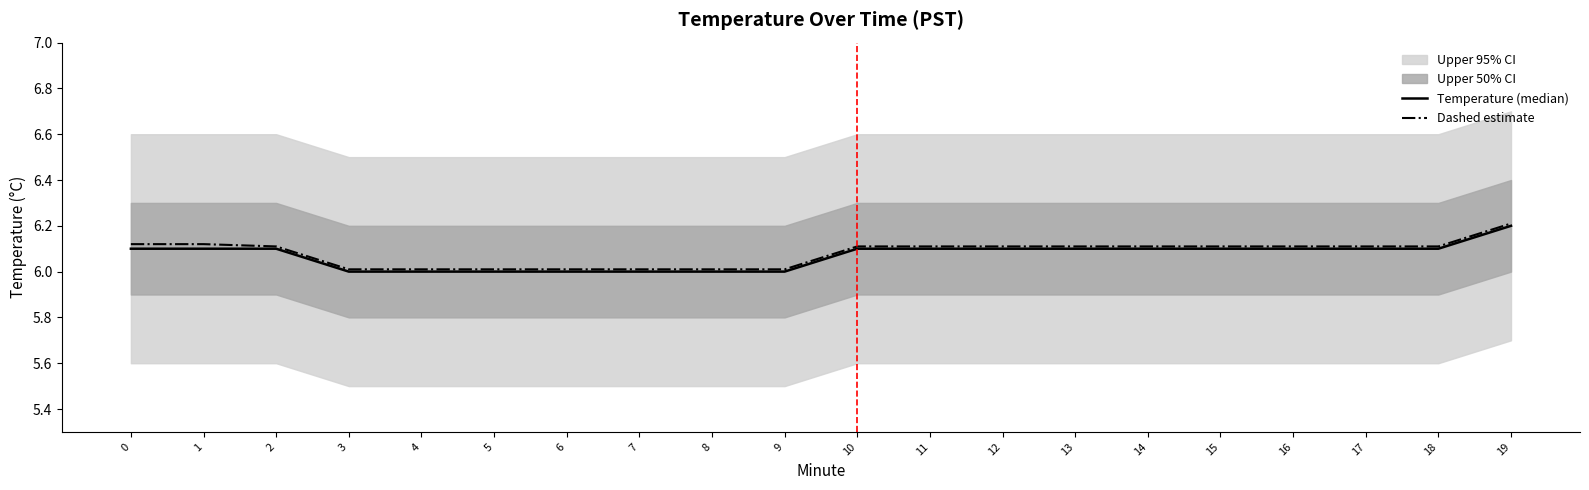

True or false: Dashed estimate and Temperature (median) intersect in this chart.

False